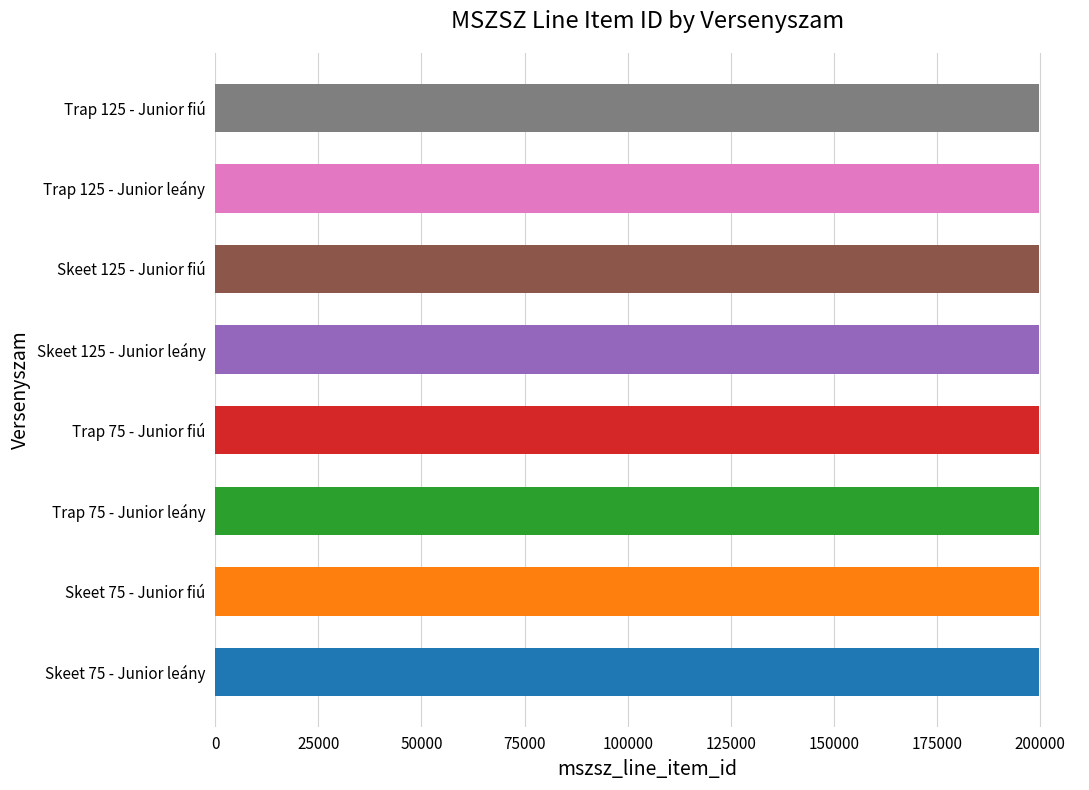

What is the minimum value shown in the chart?

199666